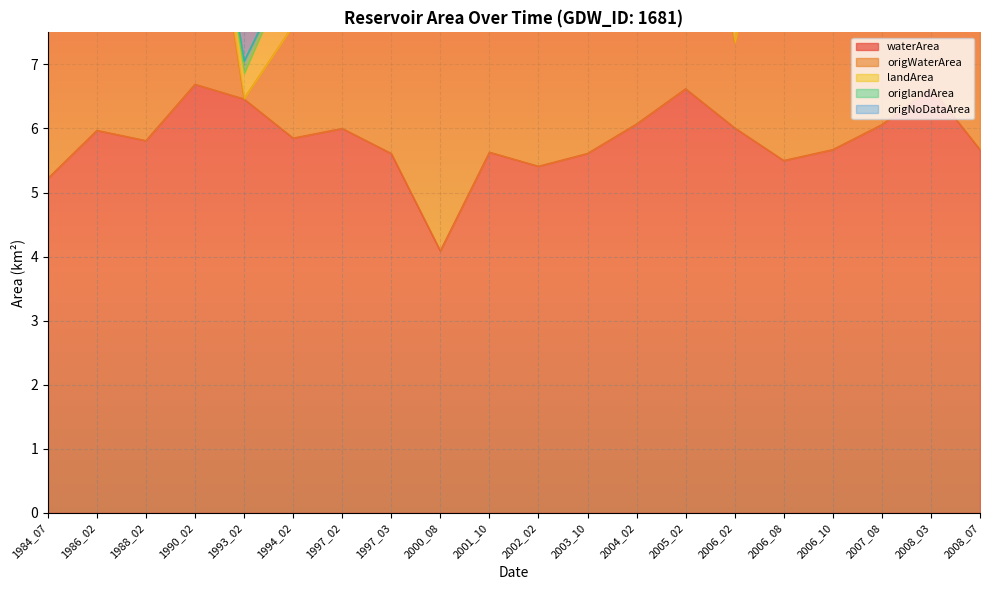

True or false: waterArea and origWaterArea cross at least once.

False